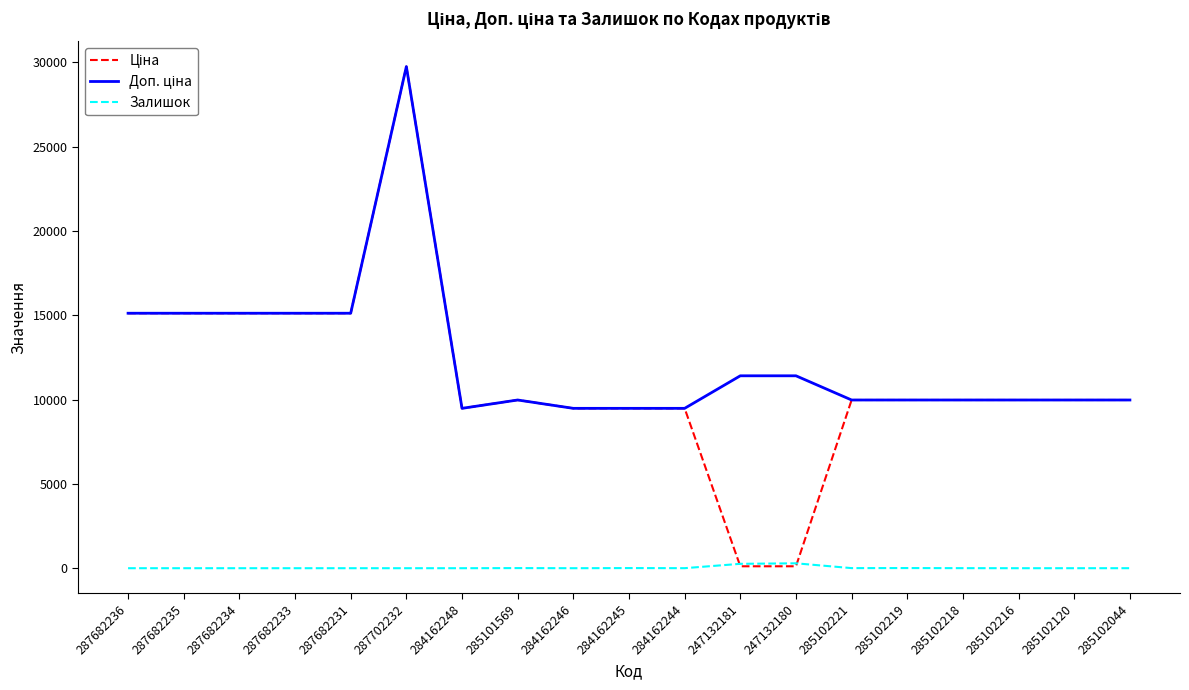

What is the spread (max minus min) of values at 284162248?

9480.1